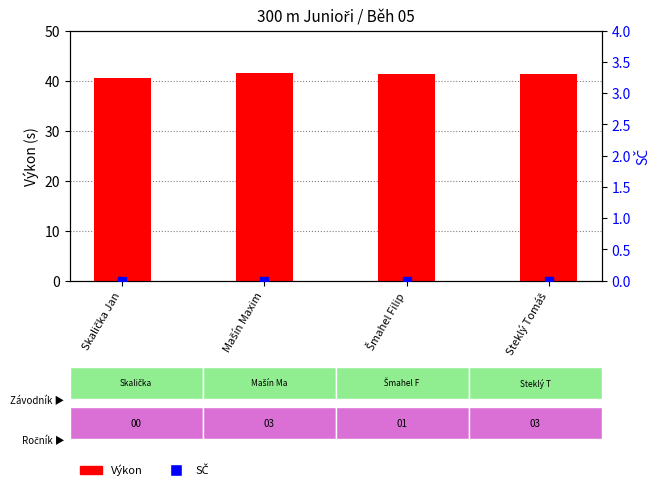

What are all the series names shown in the legend?

Výkon, SČ